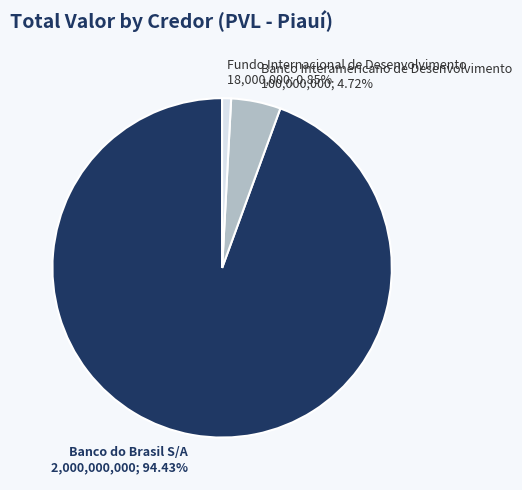

Is the sum of Banco Interamericano de Desenvolvimento and Banco do Brasil S/A greater than half?

Yes